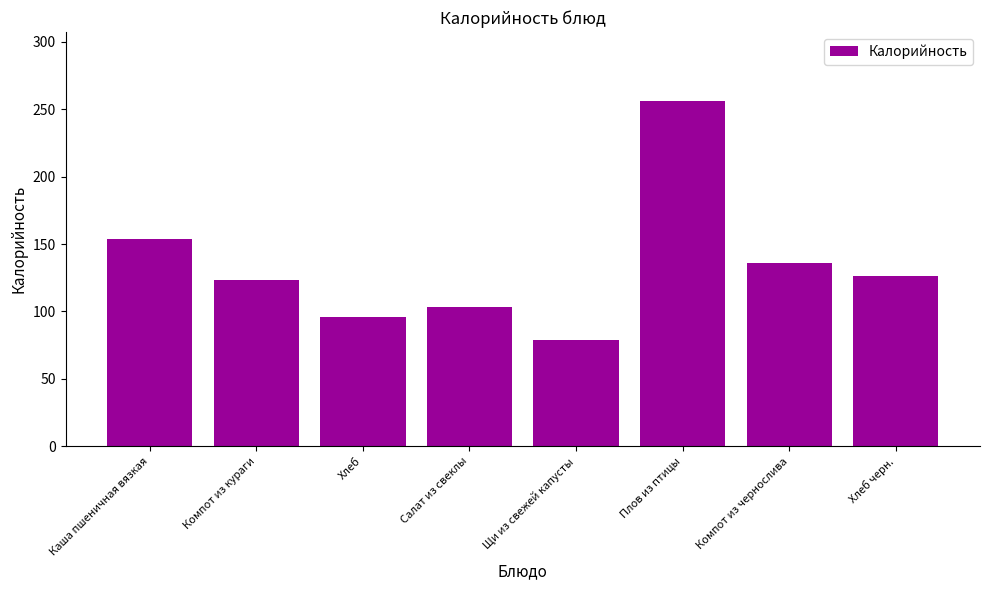

Read the value at Хлеб, to the nearest 50.

100